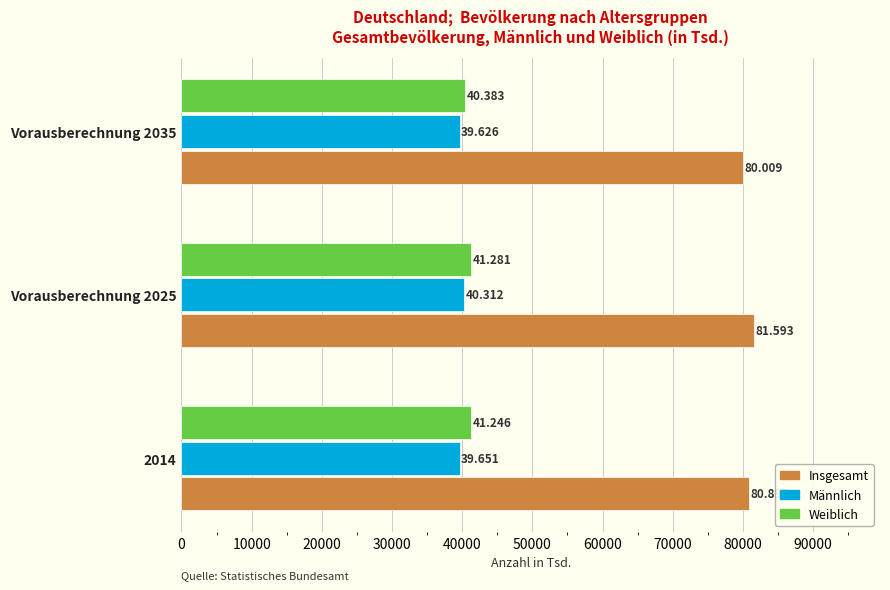

Rank the series by their maximum value, from lowest to highest.

Männlich, Weiblich, Insgesamt